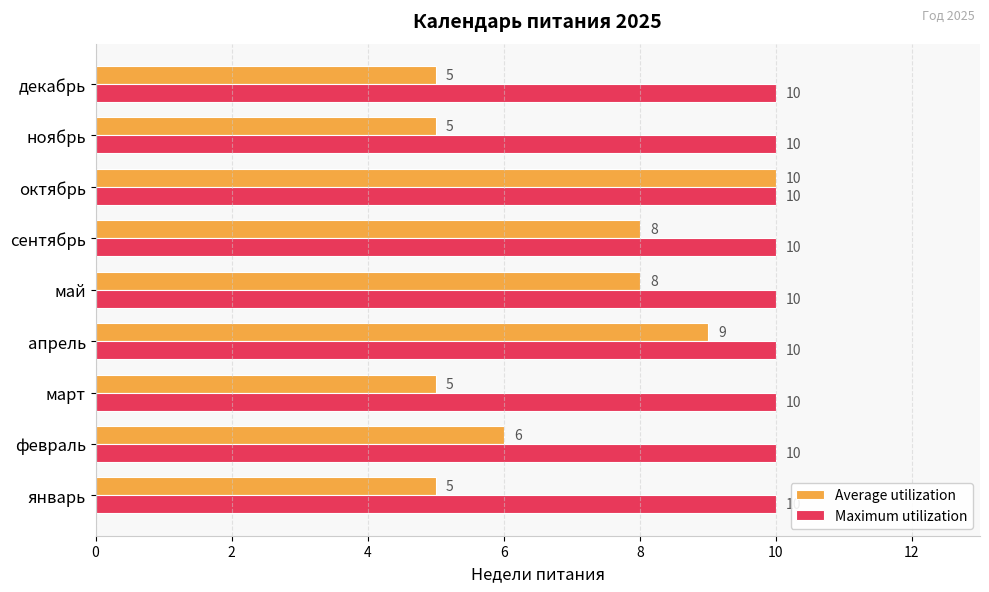

What is the total value across all series at декабрь?

15